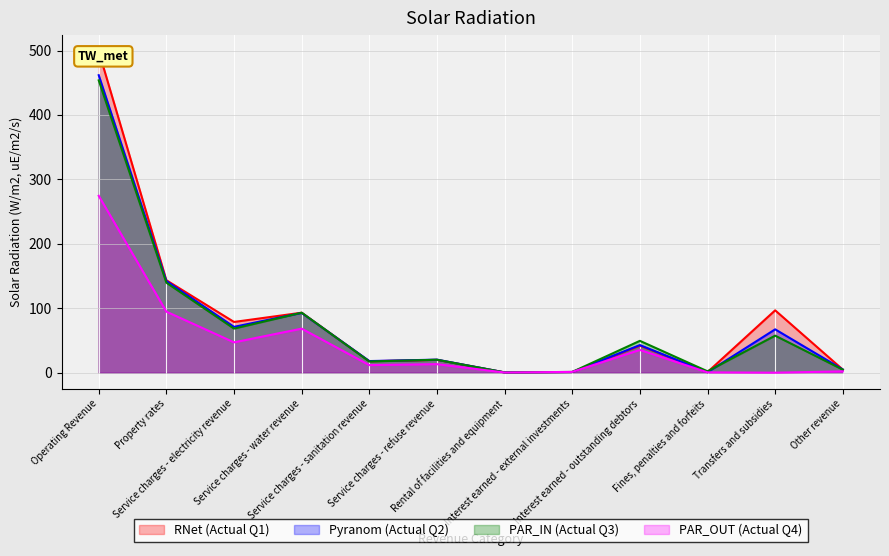

What is the value of the PAR_OUT (Actual Q4) point at the 1st from the left?

274.5